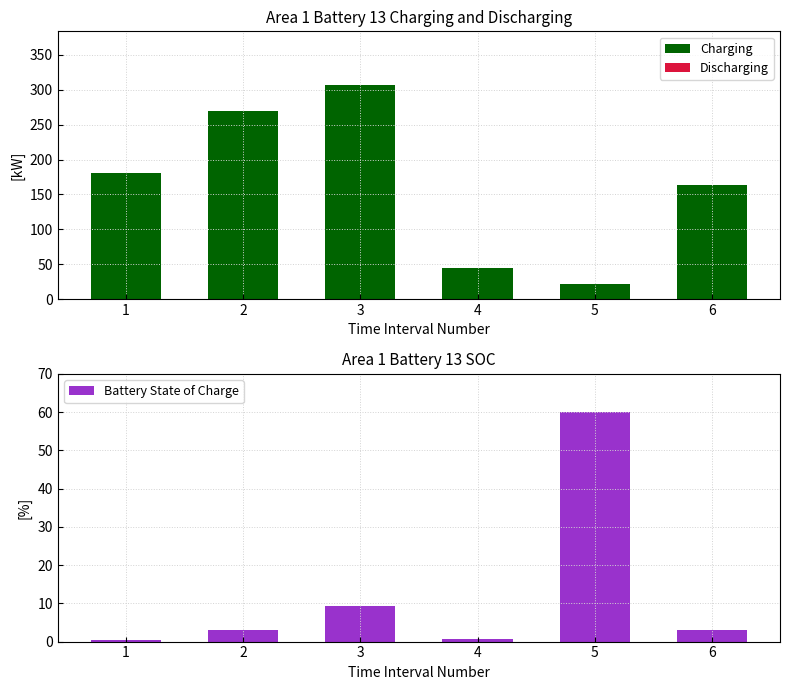

Is the value of Discharging at 1 greater than the value of Charging at 5?

No